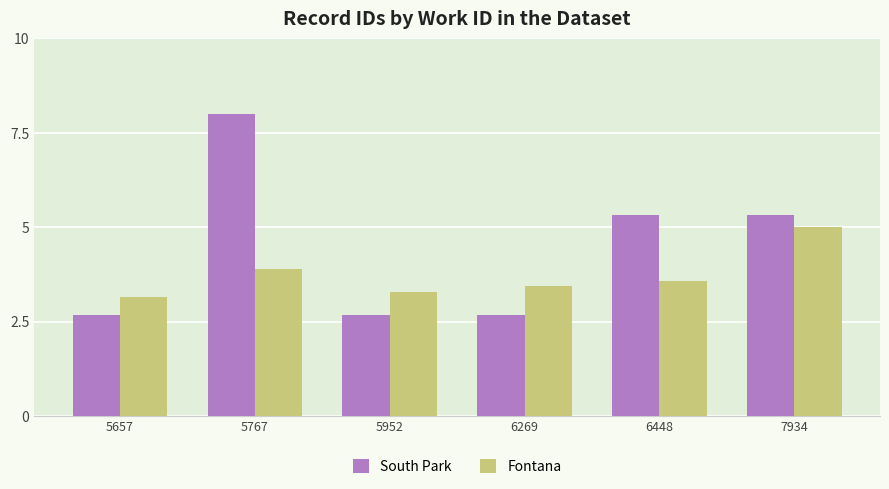

Are the bars grouped side by side (vs. stacked)?

Yes